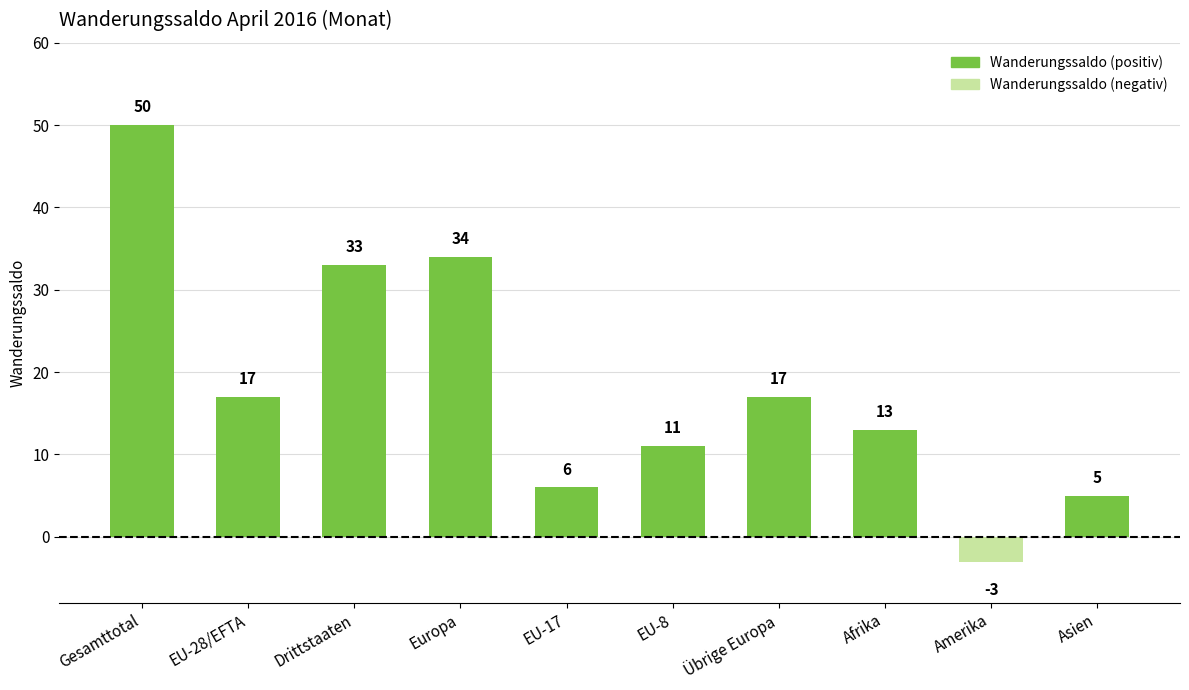

True or false: the data shows -3 at Amerika.

True